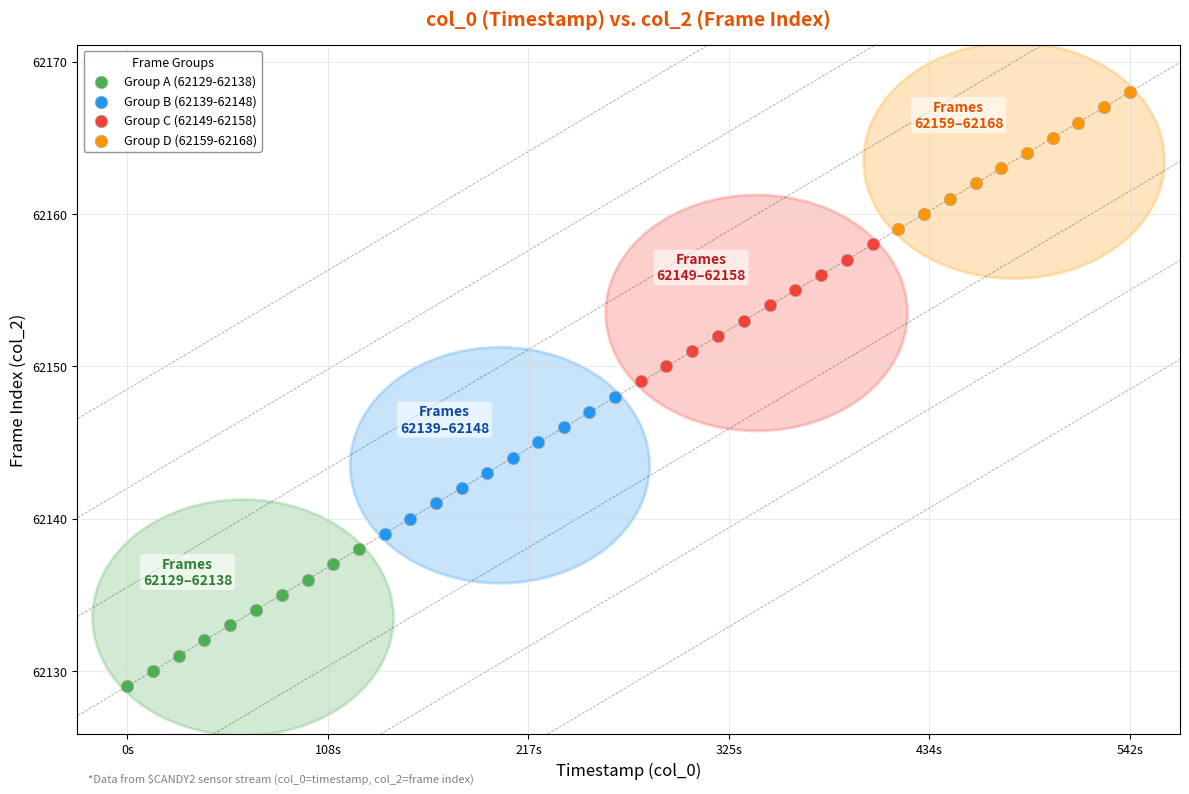

Which series contains the lowest Y value?

Group A (62129-62138)